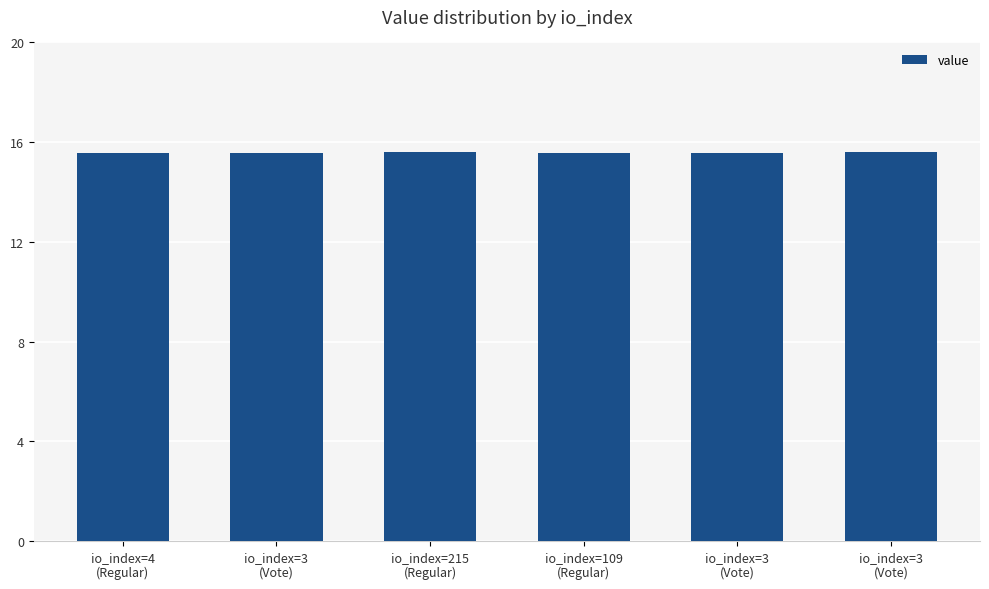

What is the label of the 5th bar from the left?

io_index=3
(Vote)